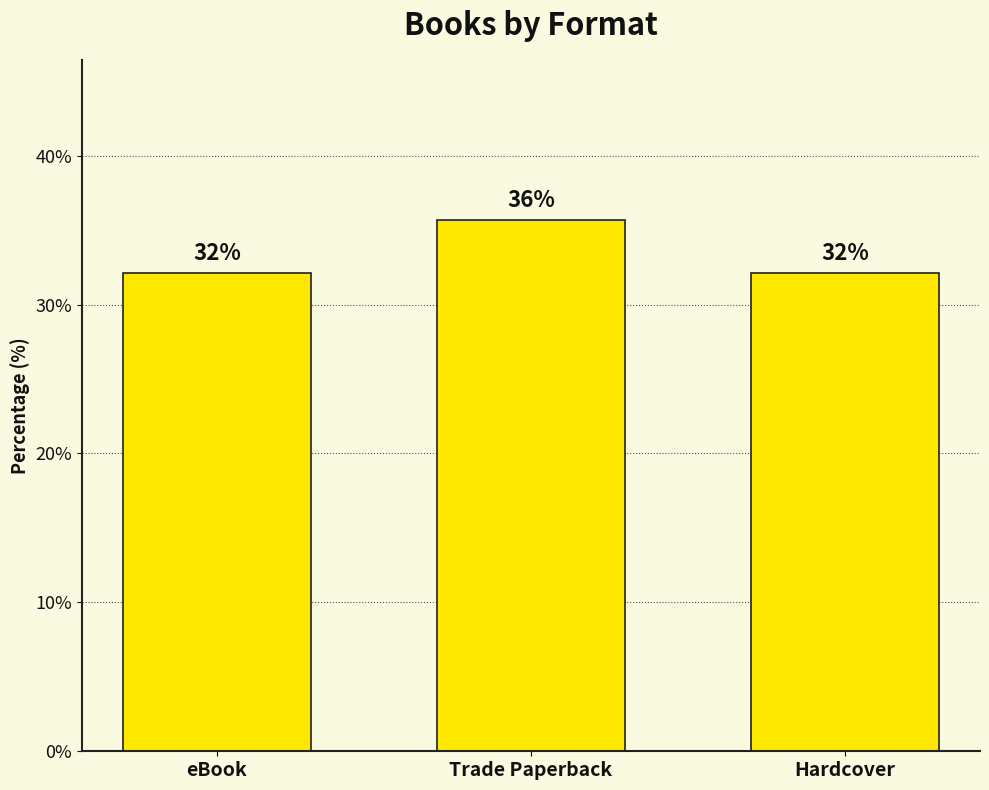

What is the average value?

33.3